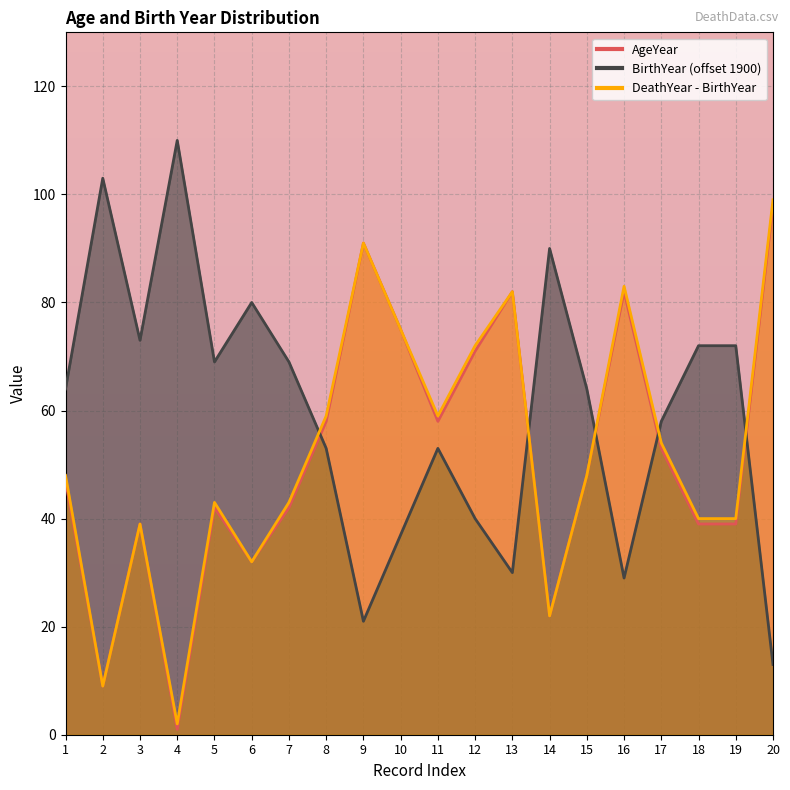

True or false: BirthYear has more than 1 interior local peaks.

True